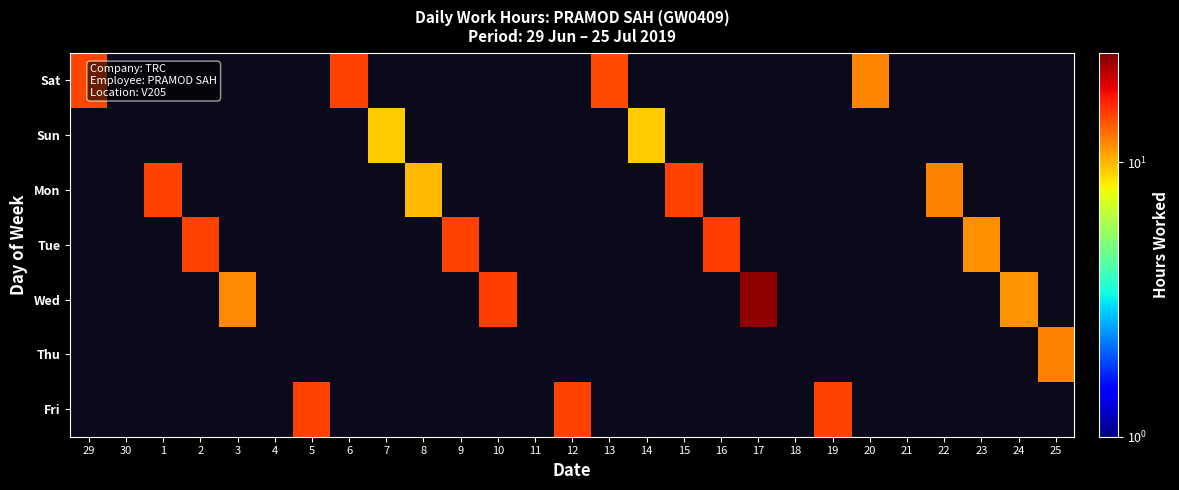

At which label does Fri reach its minimum?

29